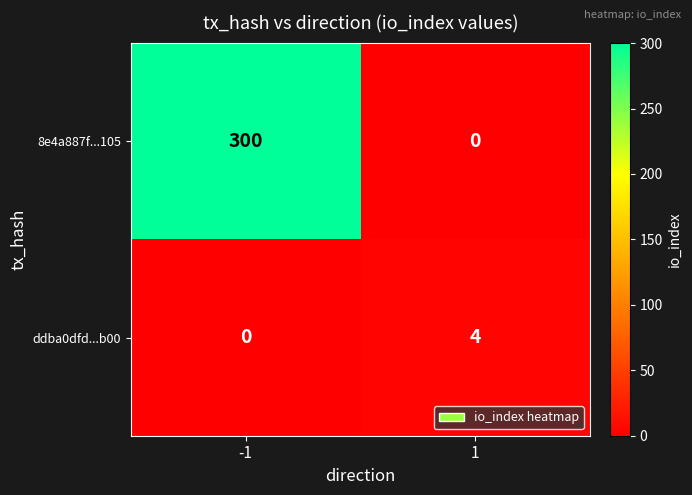

What is the highest value of the ddba0dfd...b00 series?

4